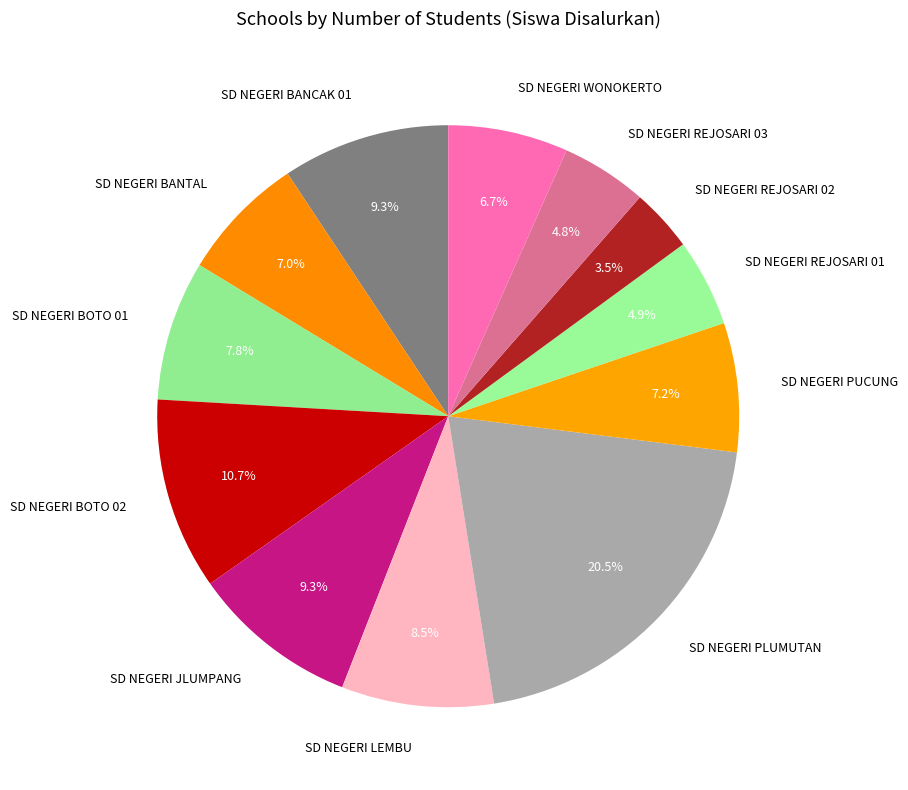

Combined, do SD NEGERI WONOKERTO and SD NEGERI BANTAL account for over 50%?

No